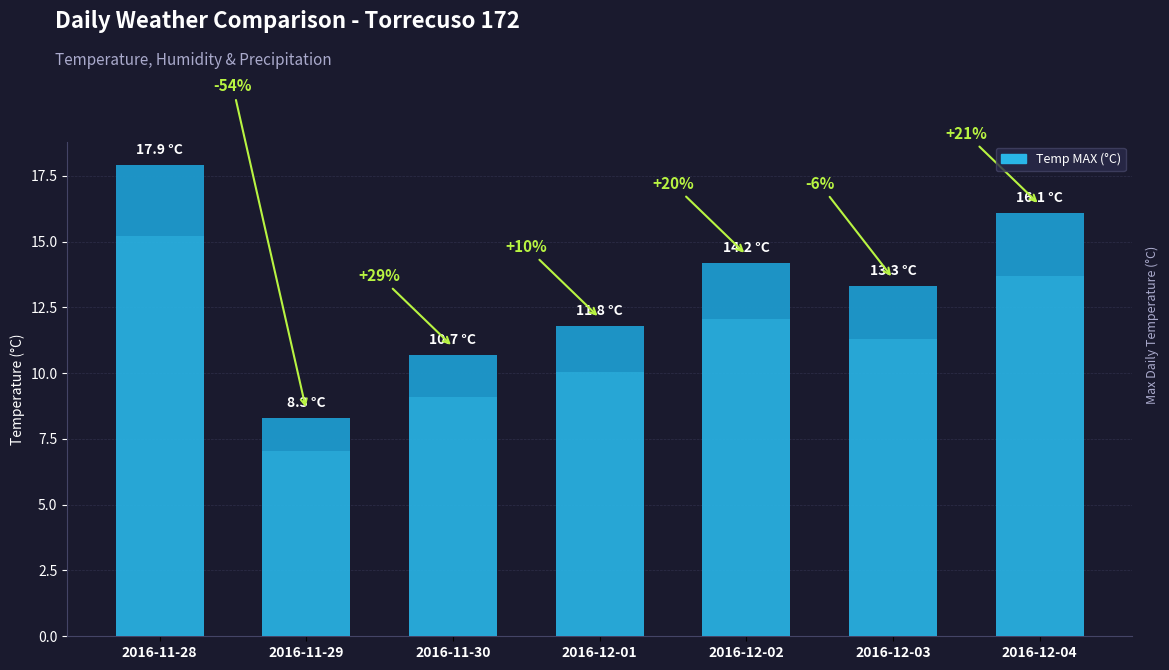

Is it true that the value at 2016-12-01 is 11.8?

True